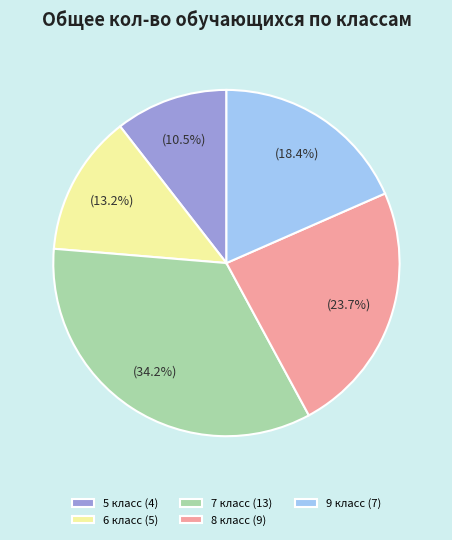

What is the largest slice in the pie chart?

7 класс (13)